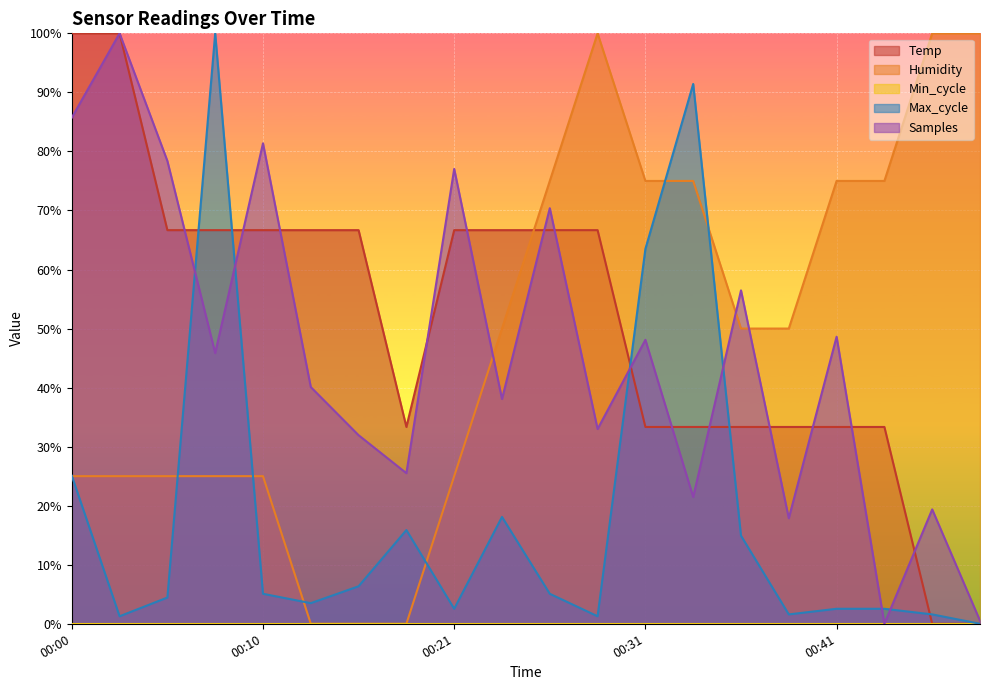

The value of Temp at 00:21 is 44.1. True or false?

False